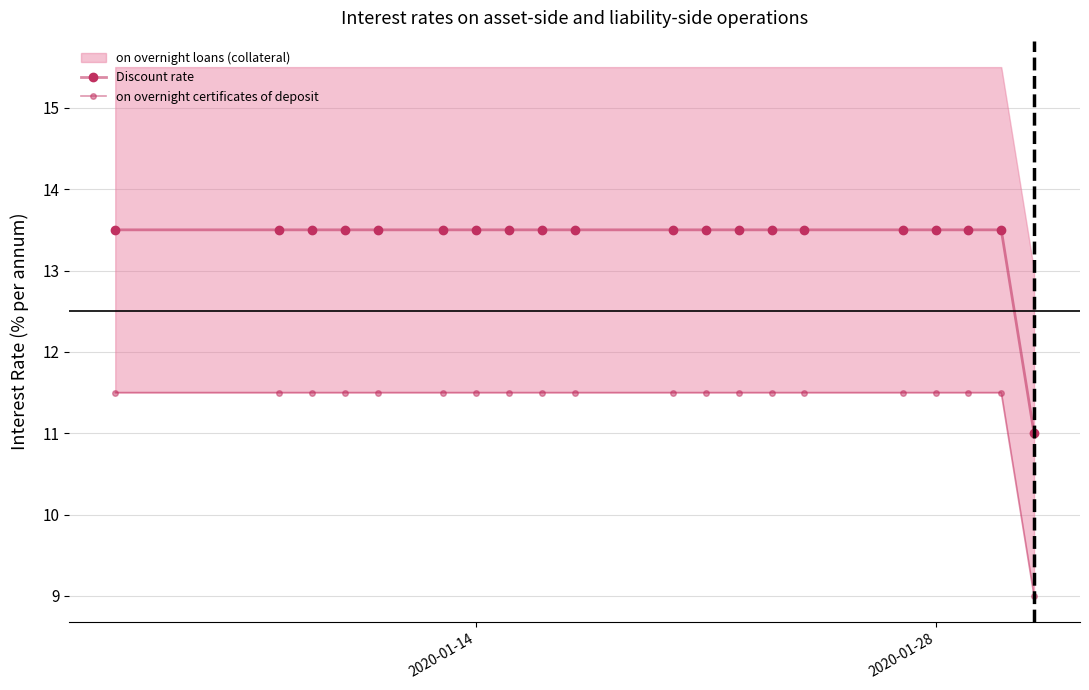

The on overnight certificates of deposit series shows 4.1 at 18. True or false?

False